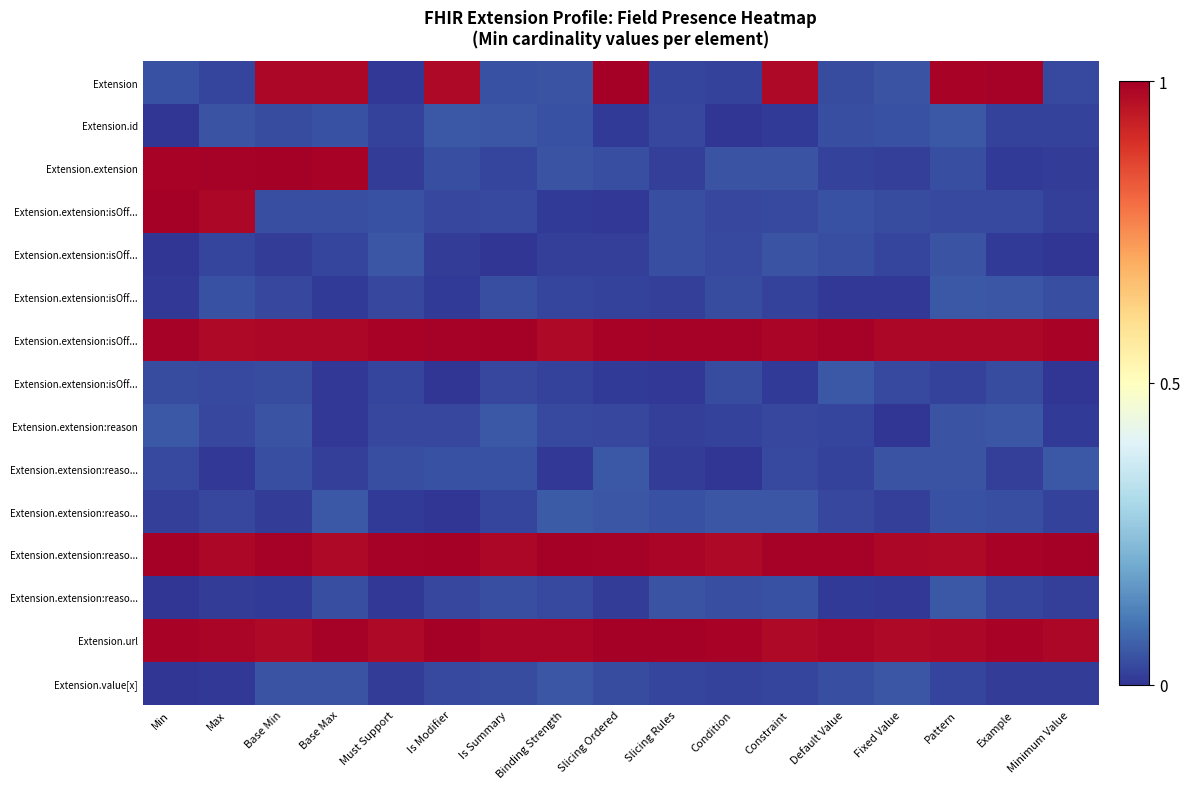

What is the maximum value shown in the chart?

1.0